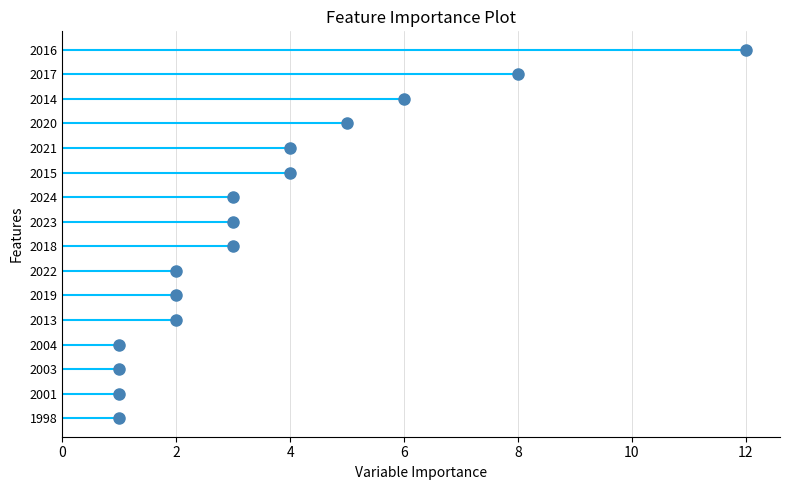

How many distinct data groups are displayed?

1